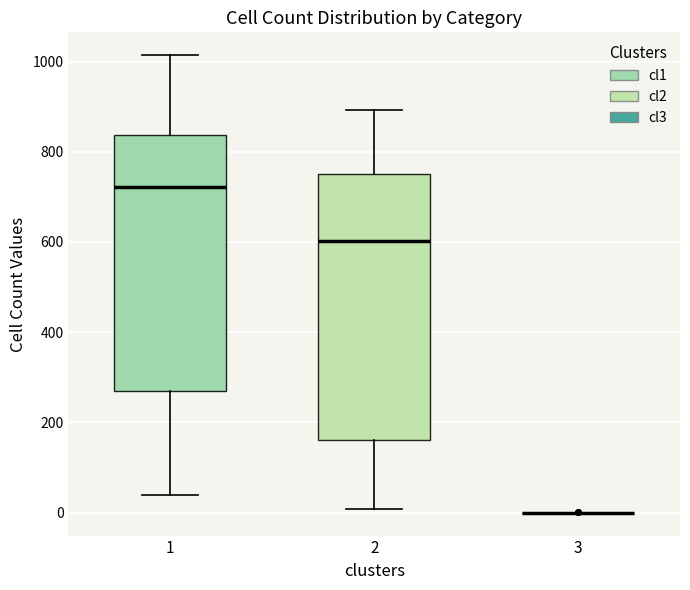

Reading left to right, read every box against the y-axis: the position of its median line, the range the box covers, and the ends of its whiskers. The values are not printed on the chart, so give them approximately, as read against the axis.

1: median 720, box 260 to 840, whiskers 40 to 1020
2: median 600, box 160 to 760, whiskers 0 to 900
3: box collapsed to a line at 0, whiskers 0 to 0